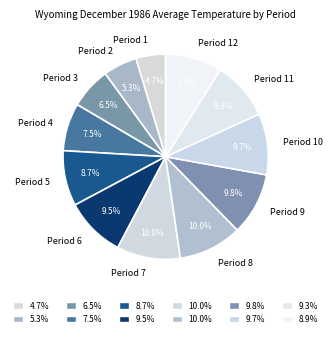

Does Period 1 account for over 50% of the chart?

No